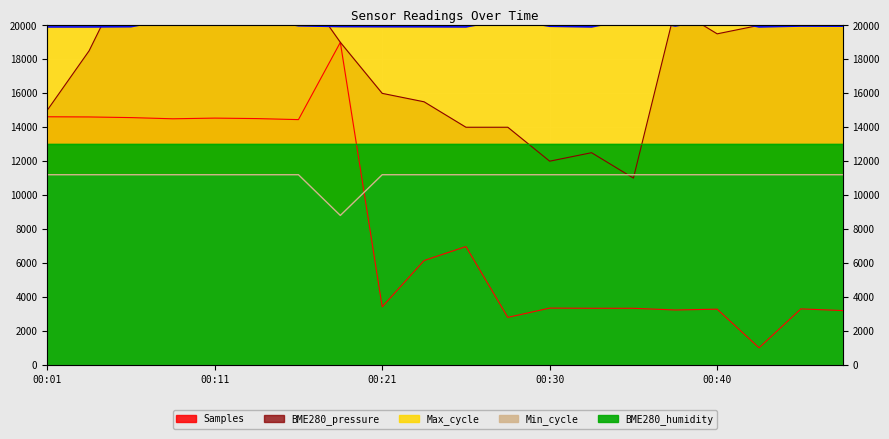

What is the difference between the Samples values at 00:28 and 00:43?

1791.4